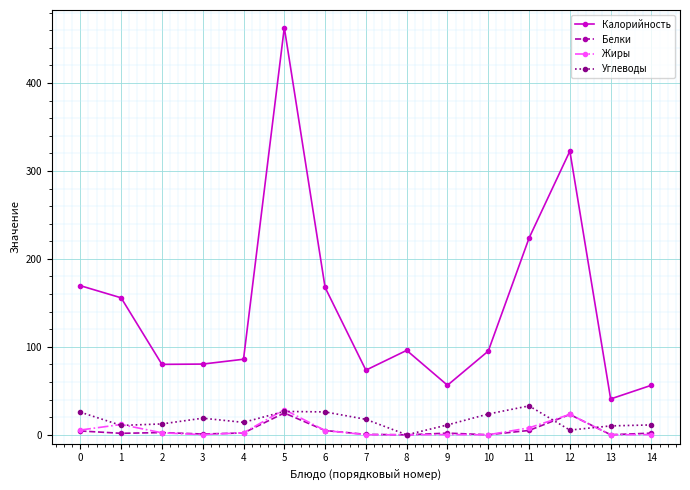

What is the value of the Жиры point at the 8th from the left?

0.1